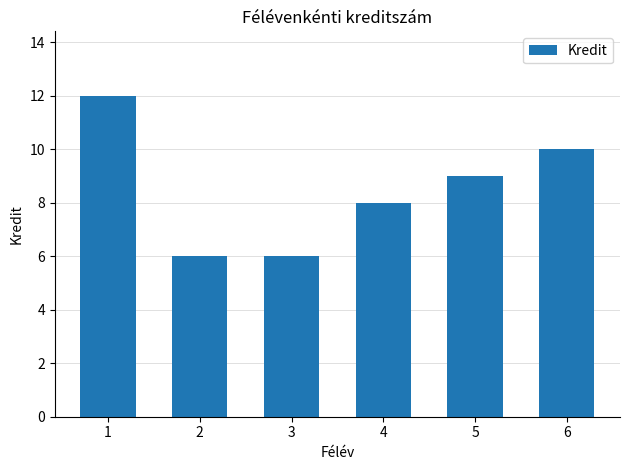

What is the difference between the maximum and minimum values?

6